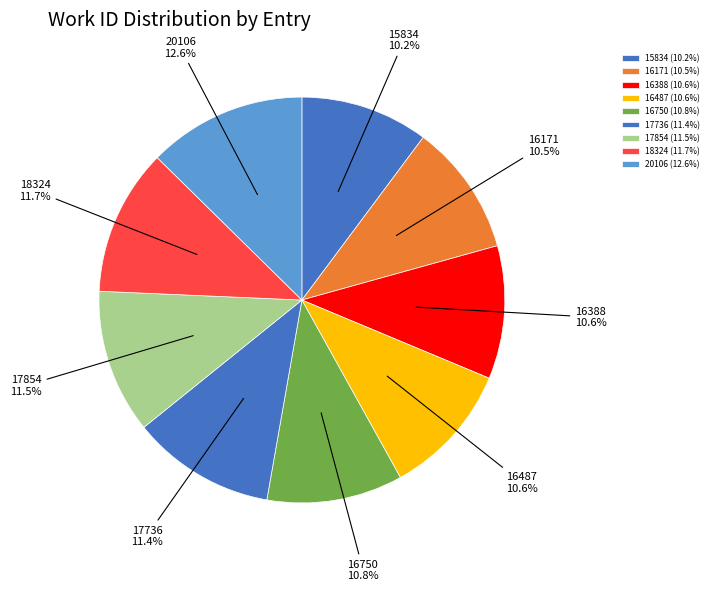

To the nearest percent, what is the combined percentage of 20106 and 15834?

23%